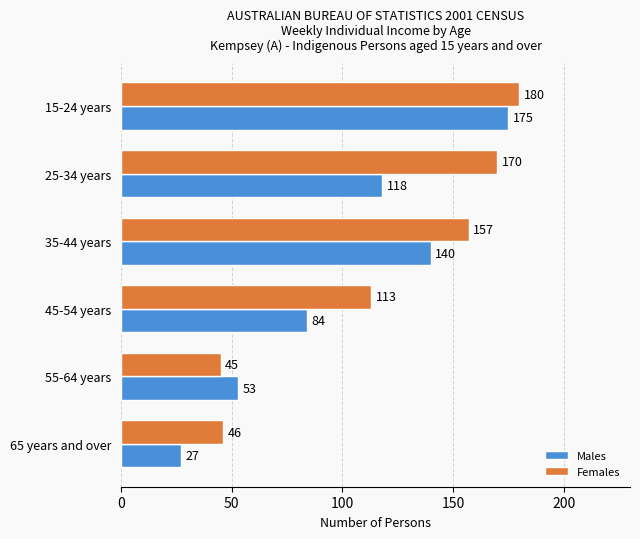

List the series in order of their overall mean, lowest first.

Males, Females